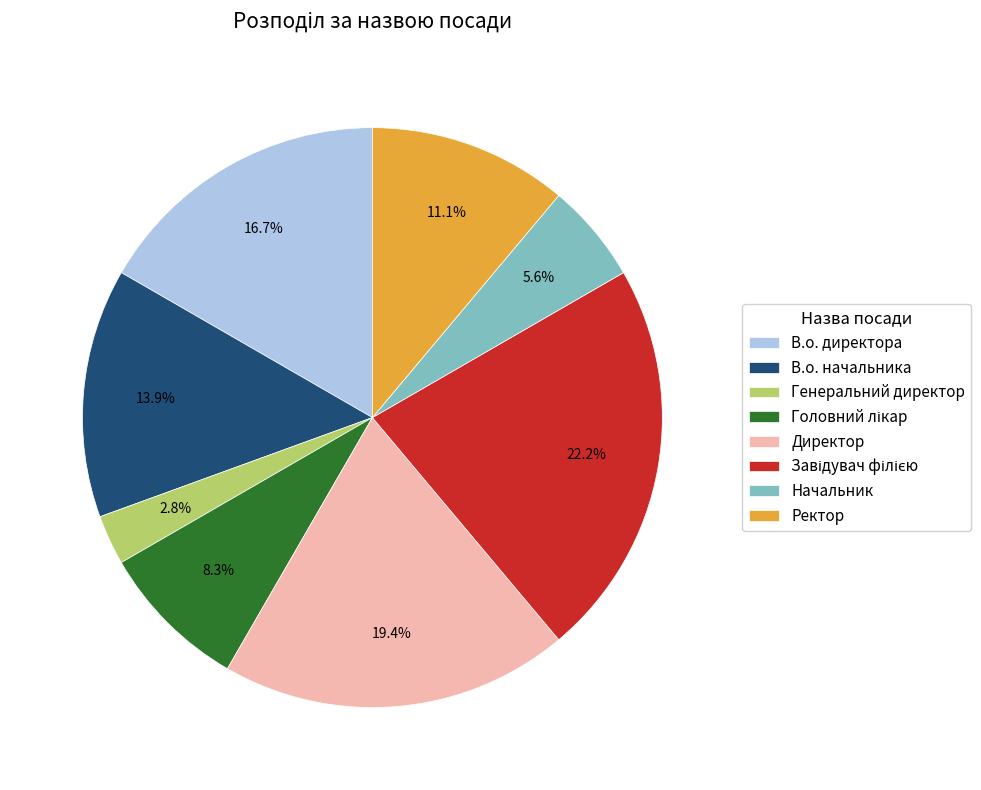

What portion of the pie excludes В.о. начальника?

86.1%